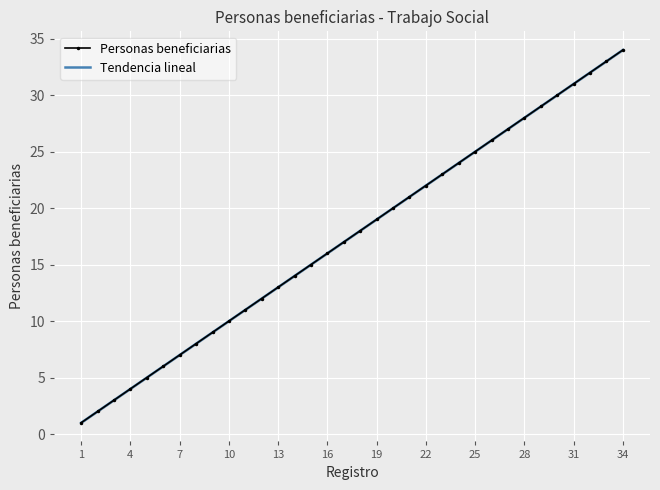

Which series changed the most between 19 and 25?

Personas beneficiarias